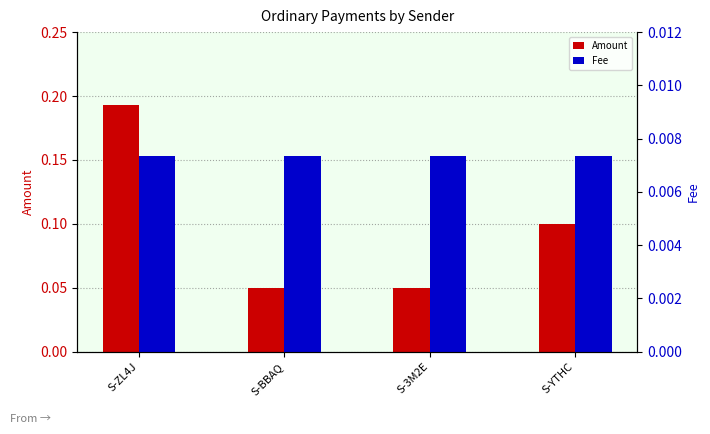

At which category is the sum across all series the highest?

S-ZL4J